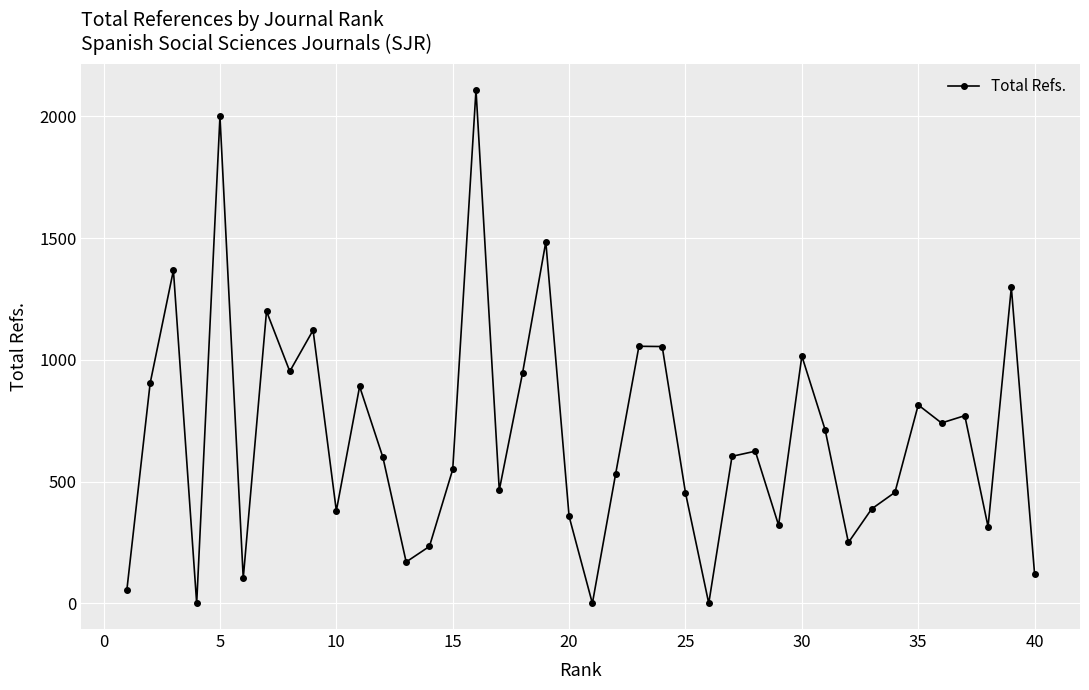

How many points are lower than both their immediate neighbors (excluding endpoints)?

12